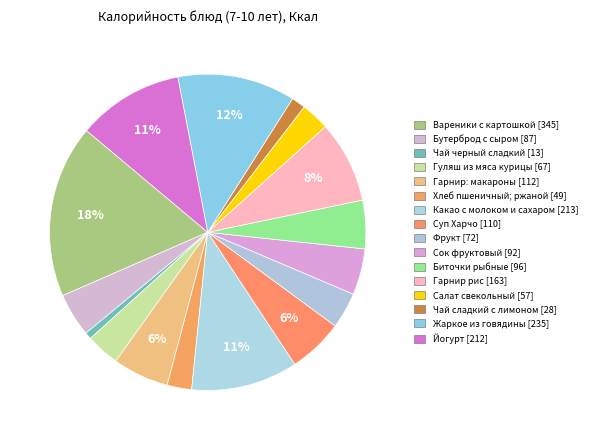

Does Бутерброд с сыром account for over 50% of the chart?

No